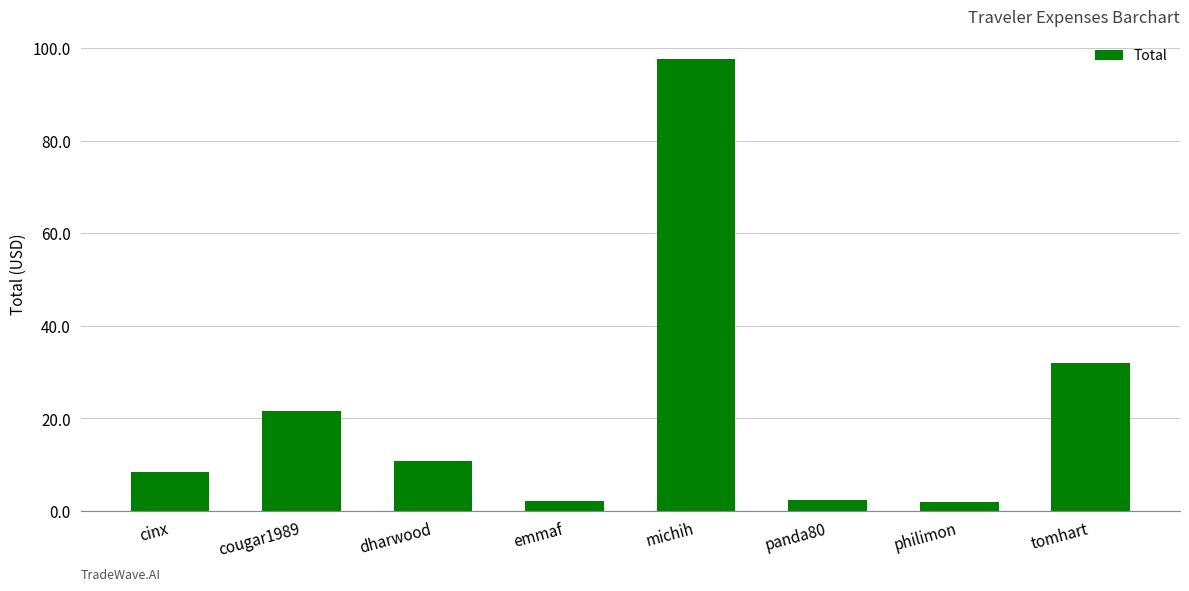

What value does the data have at dharwood?

10.9